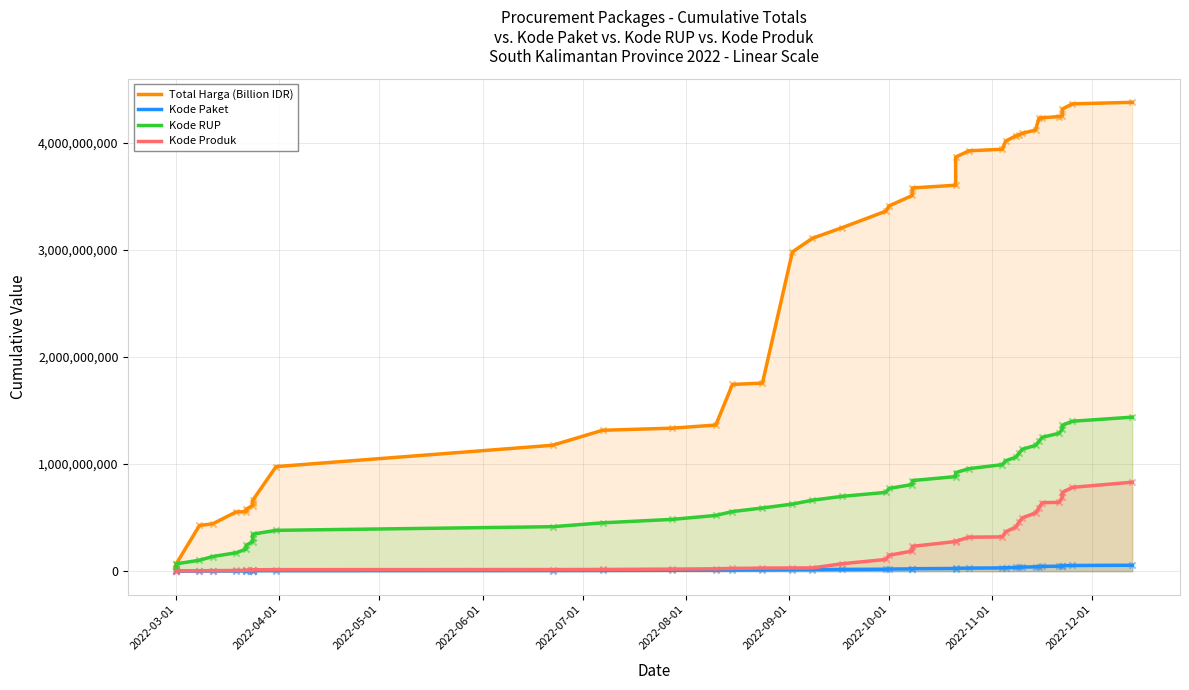

Is the value of Kode RUP at 2022-04-01 greater than the value of Kode Paket at 2022-09-01?

Yes